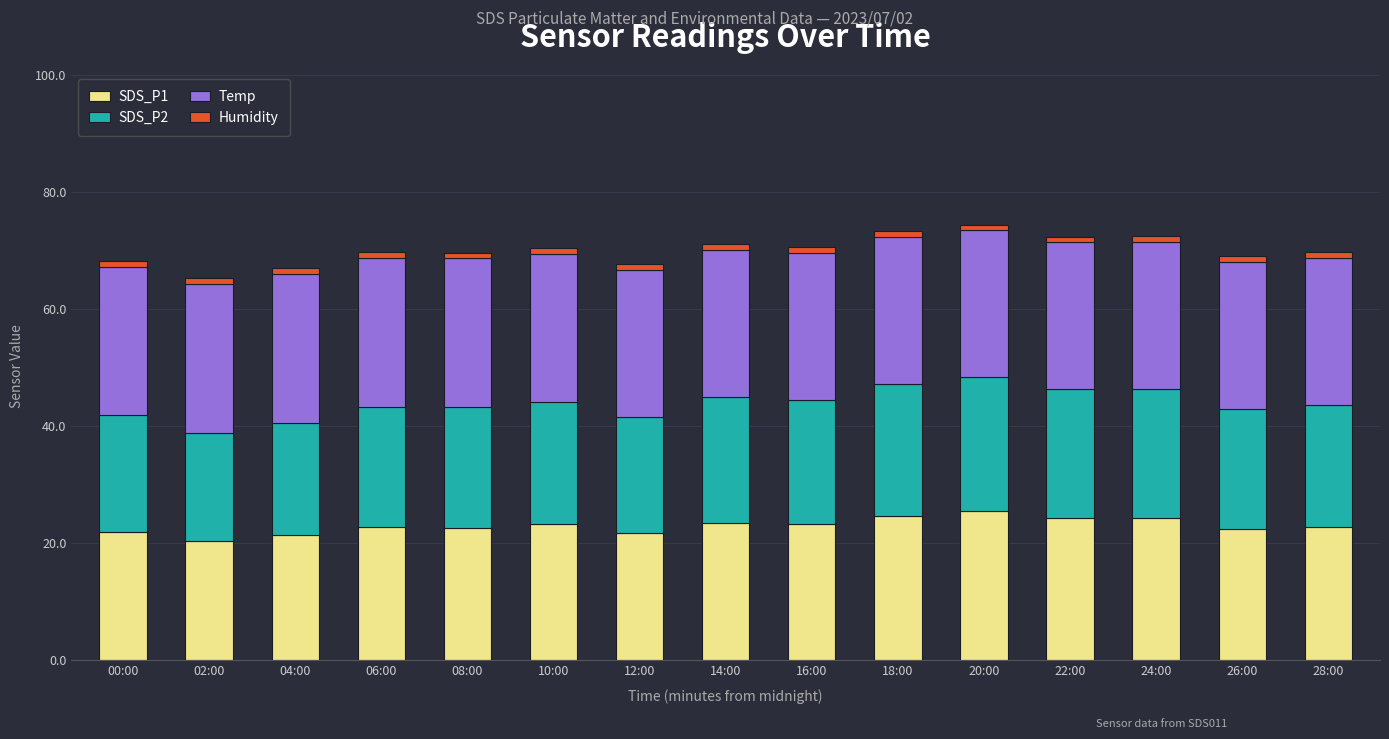

What is the lowest value of the SDS_P1 series?

20.4